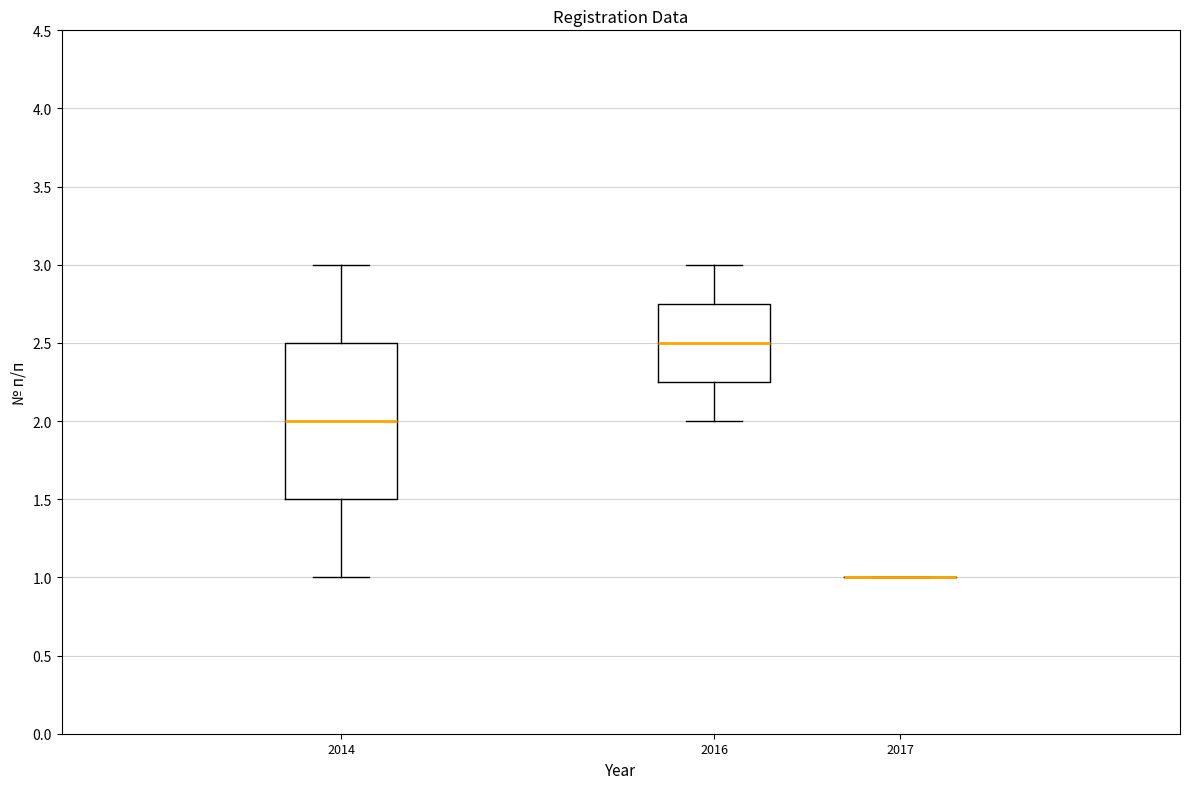

Comparing the boxes themselves (not the whiskers), which one is the tallest?

2014